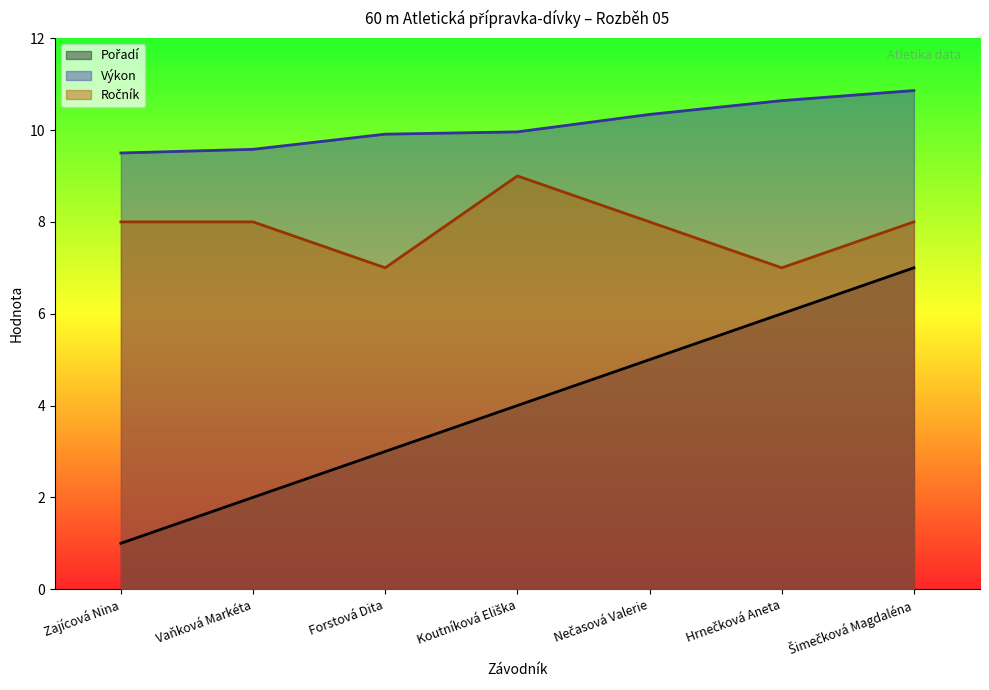

Which series has the widest spread of values?

Pořadí